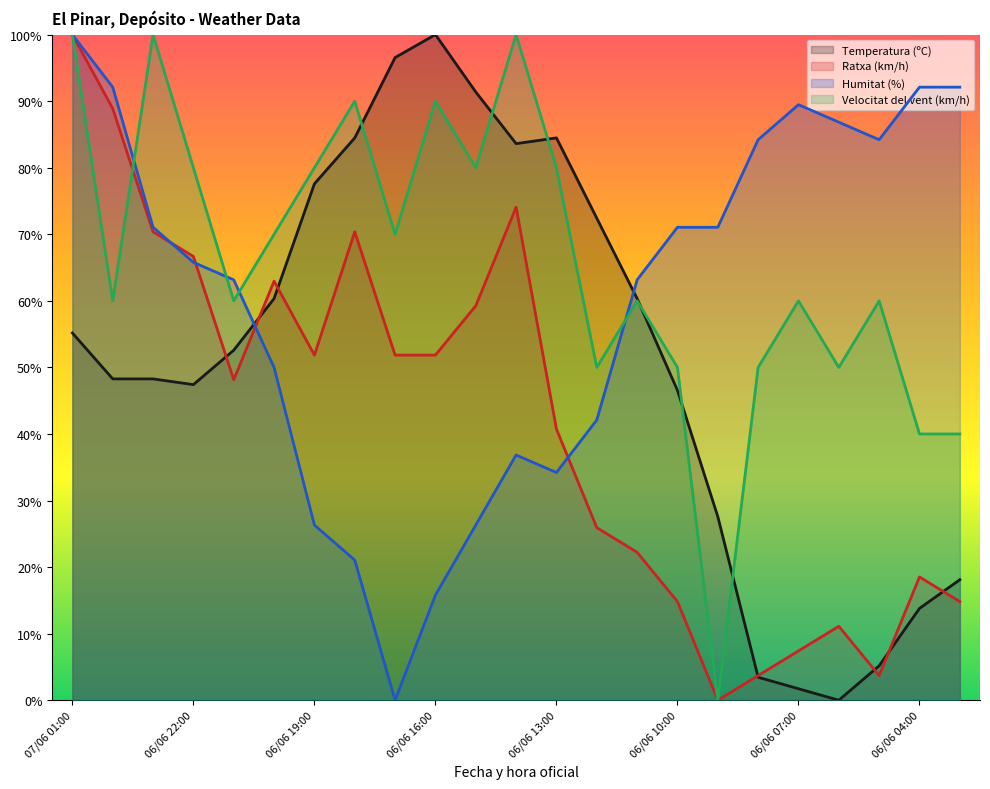

At 06/06 23:00, list the series in order from smallest to largest.

Temperatura (ºC), Ratxa (km/h), Humitat (%), Velocitat del vent (km/h)